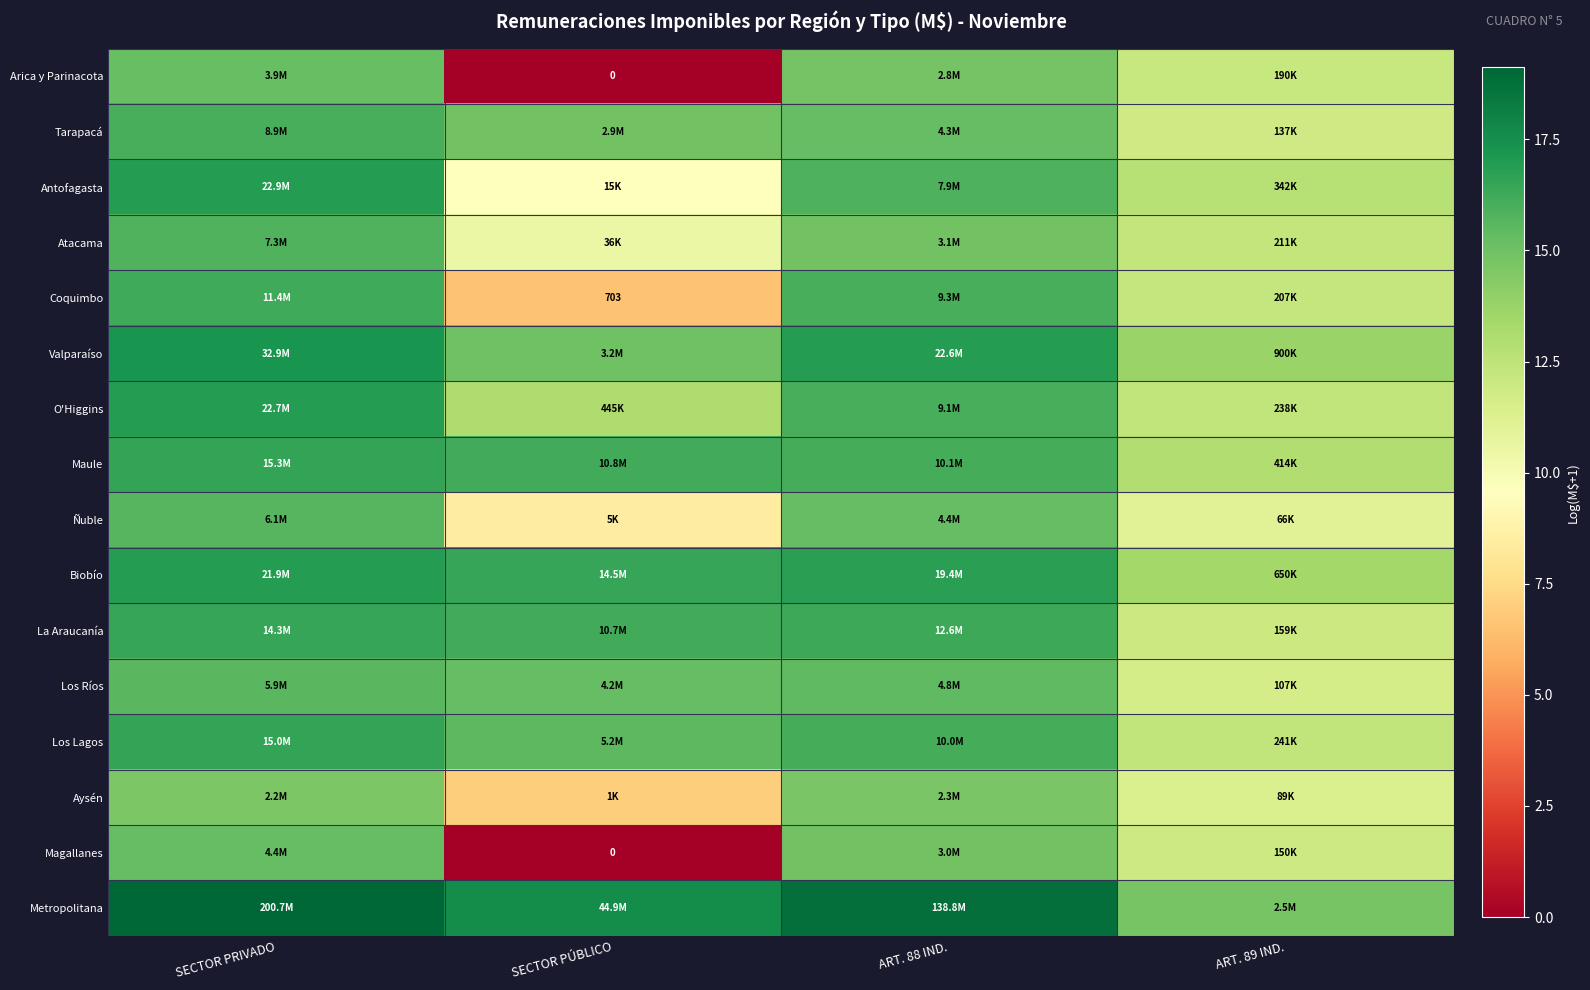

The O'Higgins series shows 19.3 at ART. 89 IND.. True or false?

False